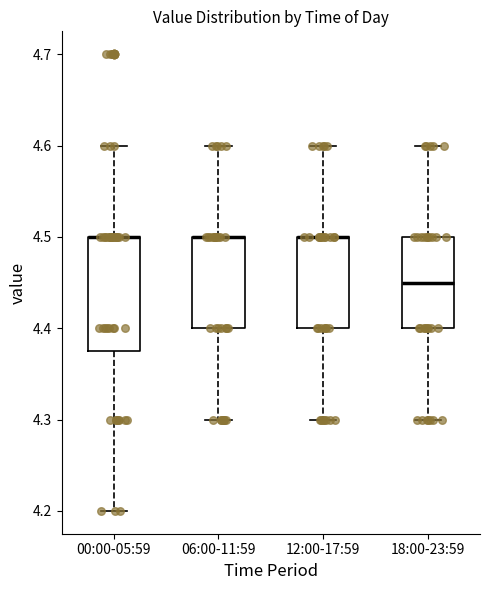

Comparing the boxes themselves (not the whiskers), which one is the tallest?

00:00-05:59